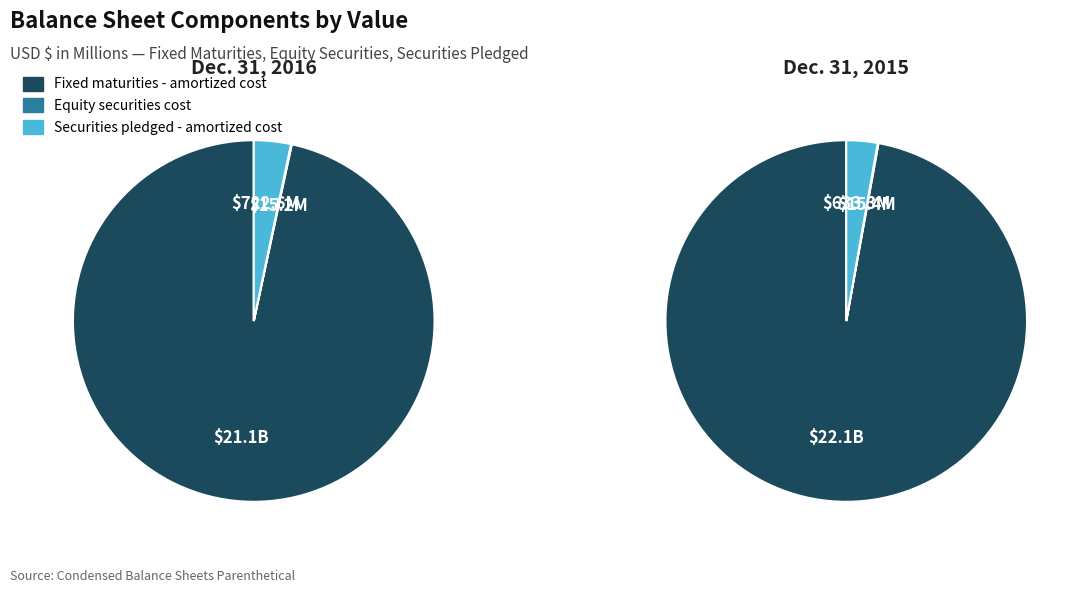

Which category has the biggest portion of the pie?

Fixed maturities - amortized cost